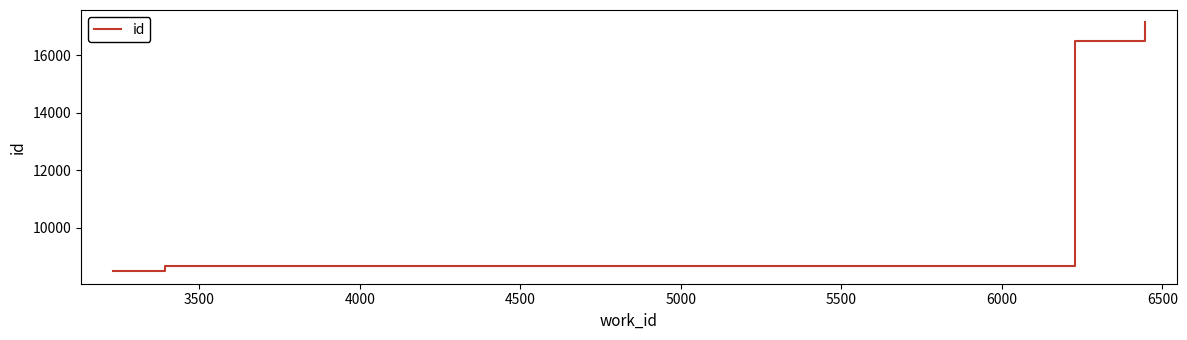

What is the value of the 7th point from the left?

17110